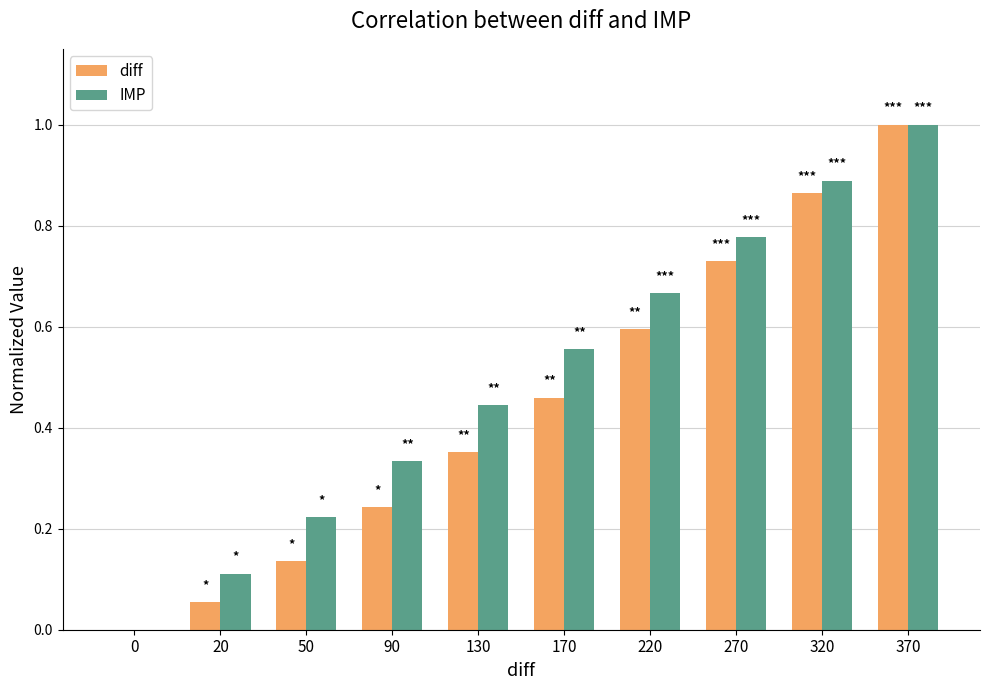

How many categories are shown in the chart?

10